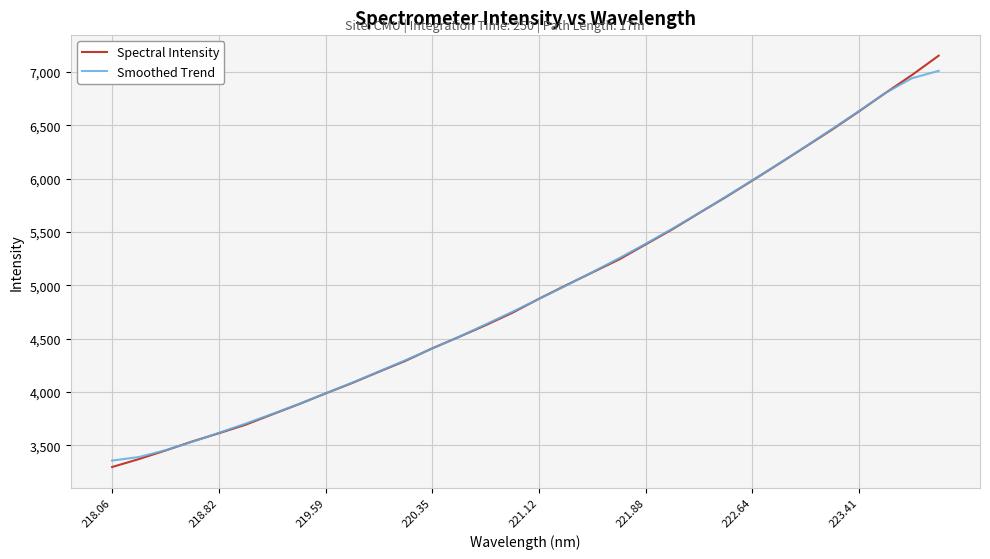

Which series has the widest spread of values?

Spectral Intensity